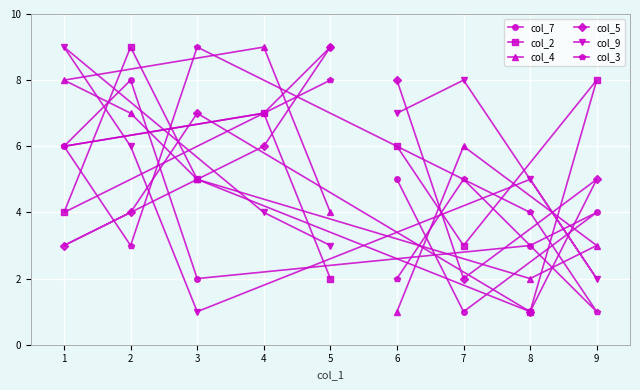

What value does the col_3 series have at 6?

2